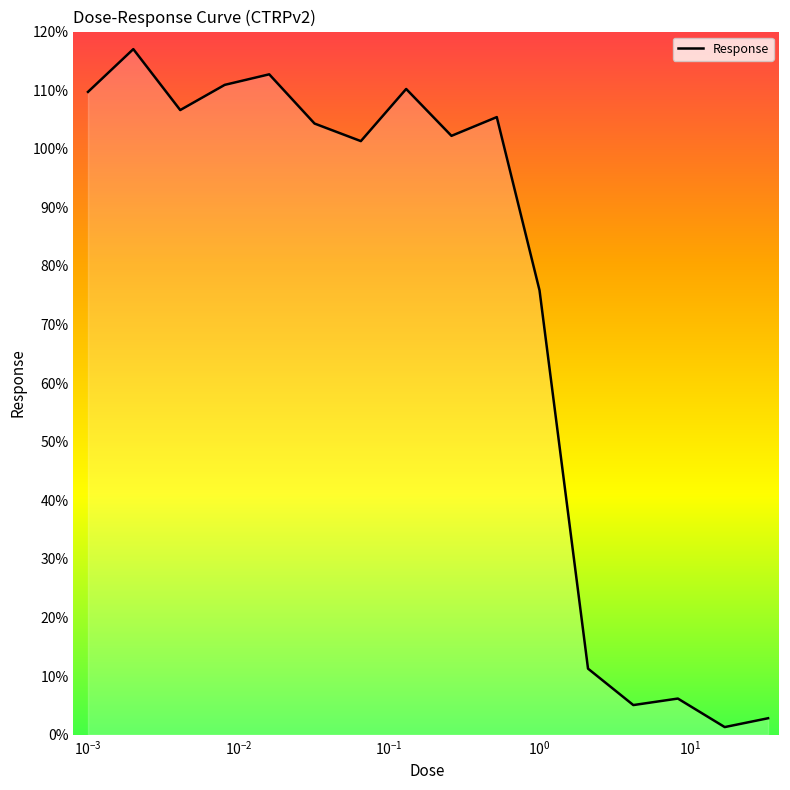

What is the difference between the maximum and minimum values?

115.7